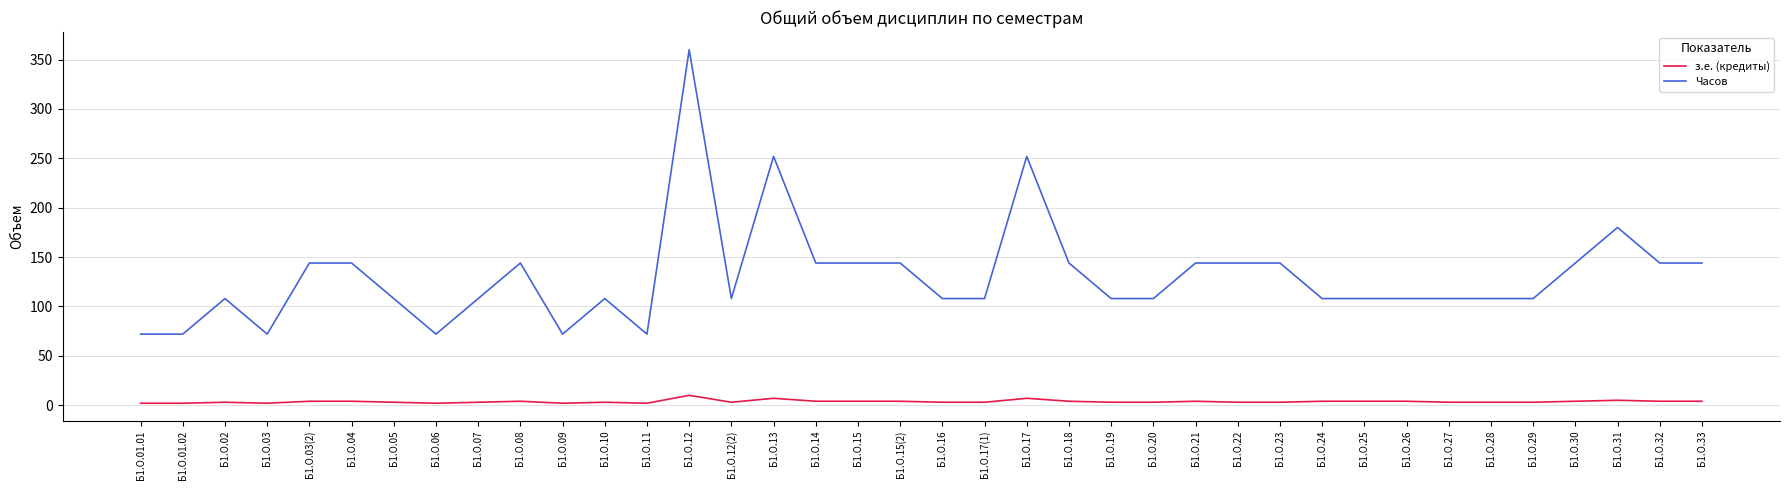

Which series has the widest spread of values?

Часов